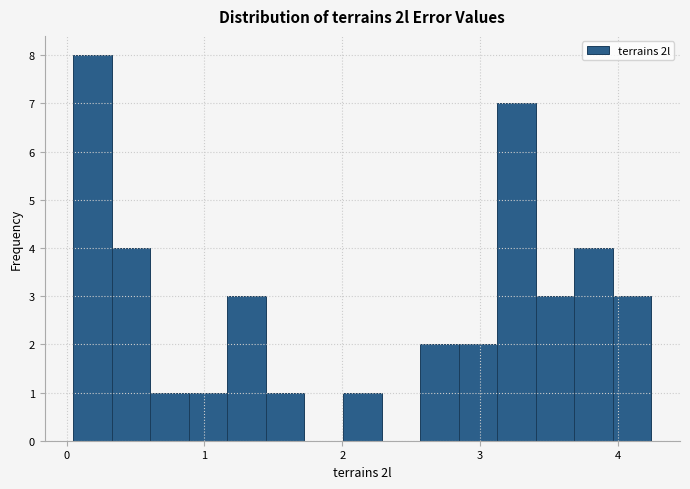

Read against the x-axis, roughly where is the centre of the tallest bar?

0.2